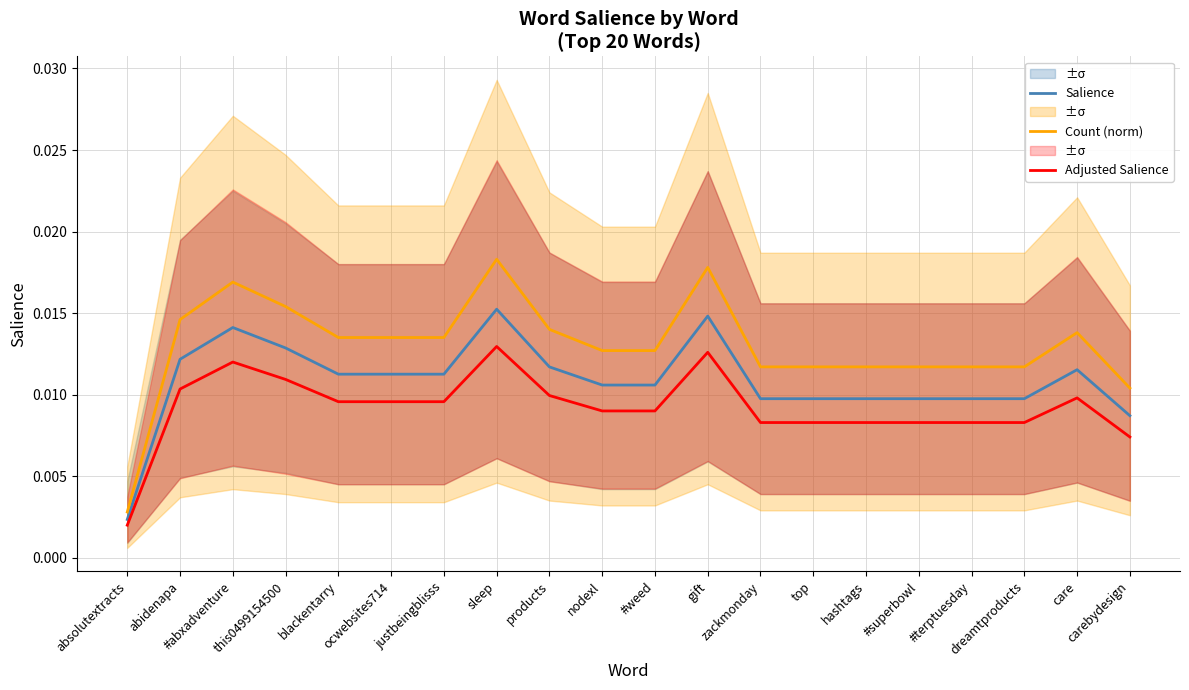

Which category has the highest value across all series?

sleep